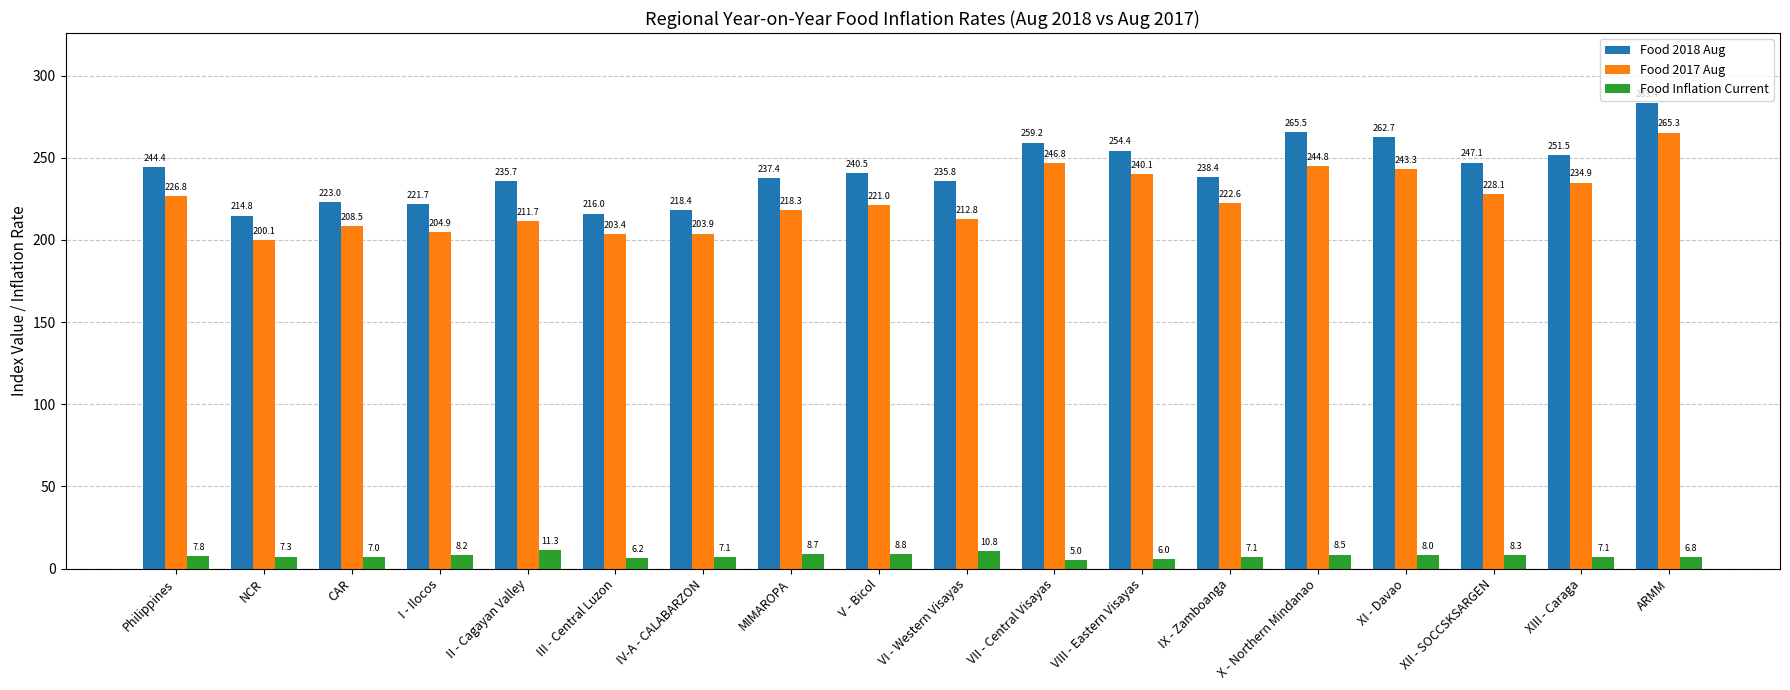

At how many categories does at least one series exceed 161?

18